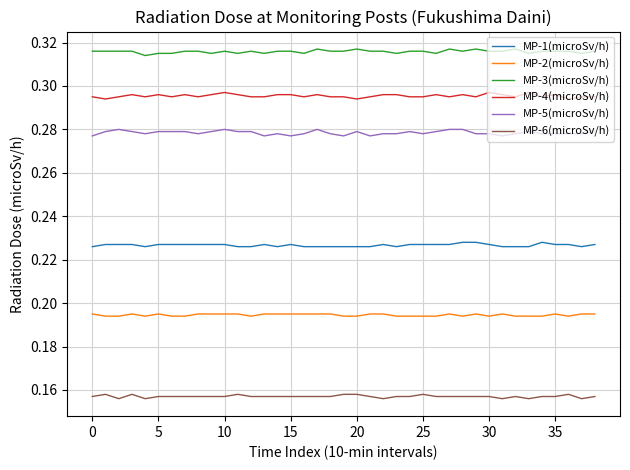

Rank the series by their maximum value, from highest to lowest.

MP-3(microSv/h), MP-4(microSv/h), MP-5(microSv/h), MP-1(microSv/h), MP-2(microSv/h), MP-6(microSv/h)